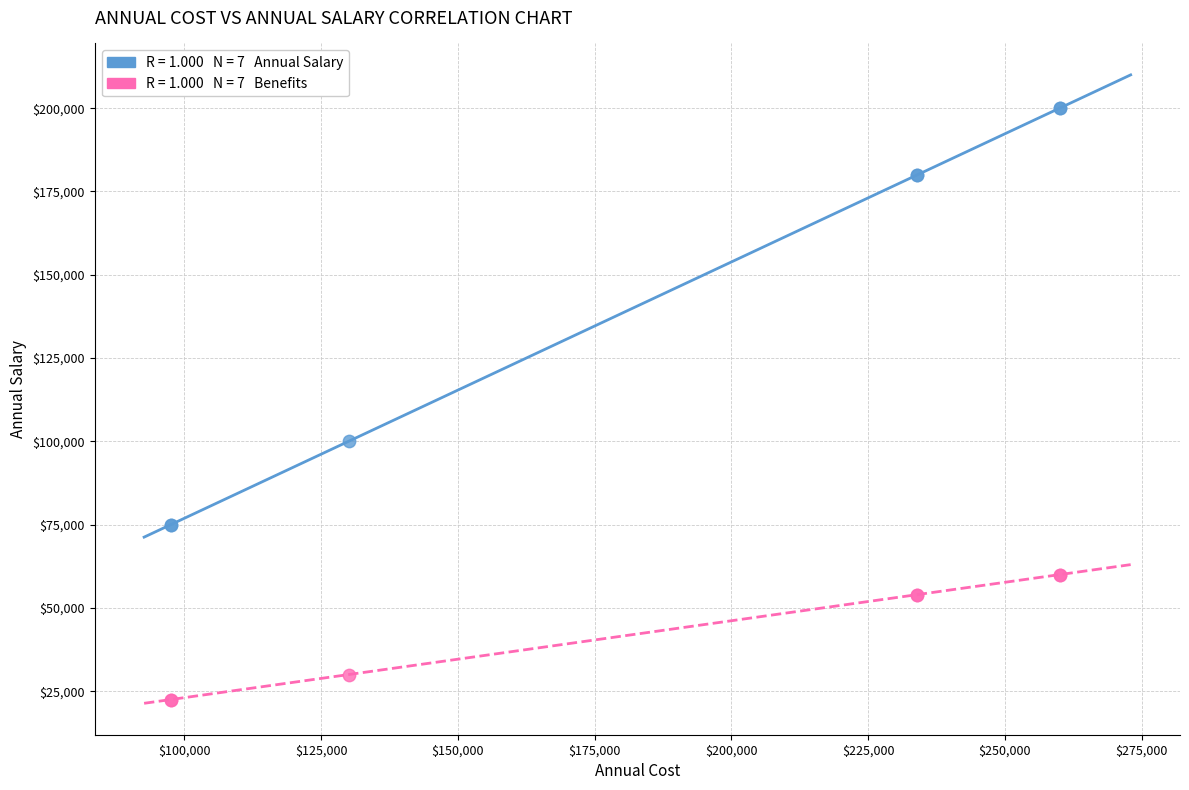

Across all series, what Y value is closest to 111250?

100000